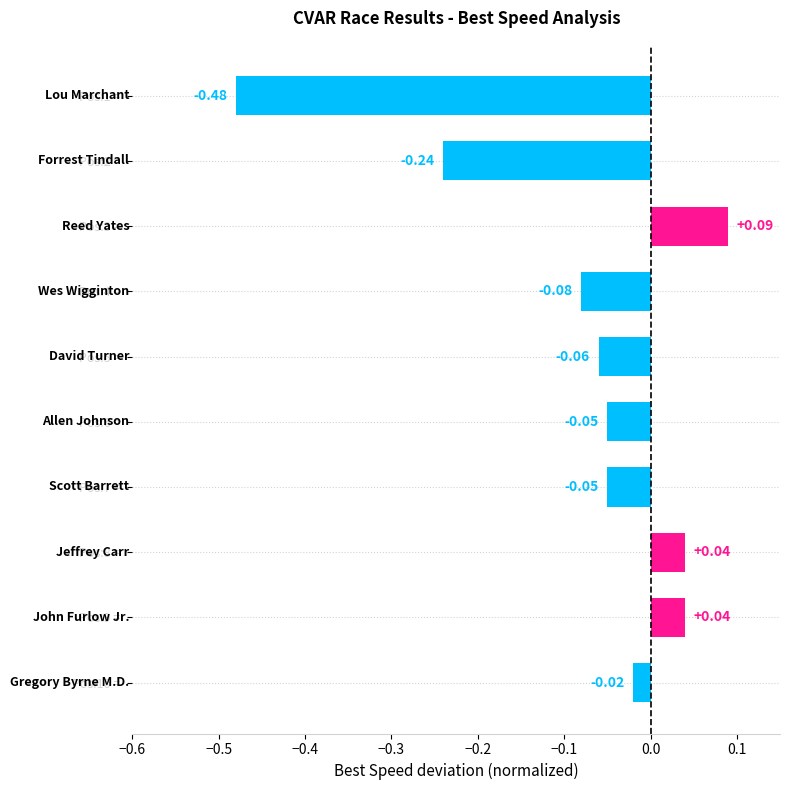

What is the change in value from Pos:1 =  to Pos:9 = ?

+0.5